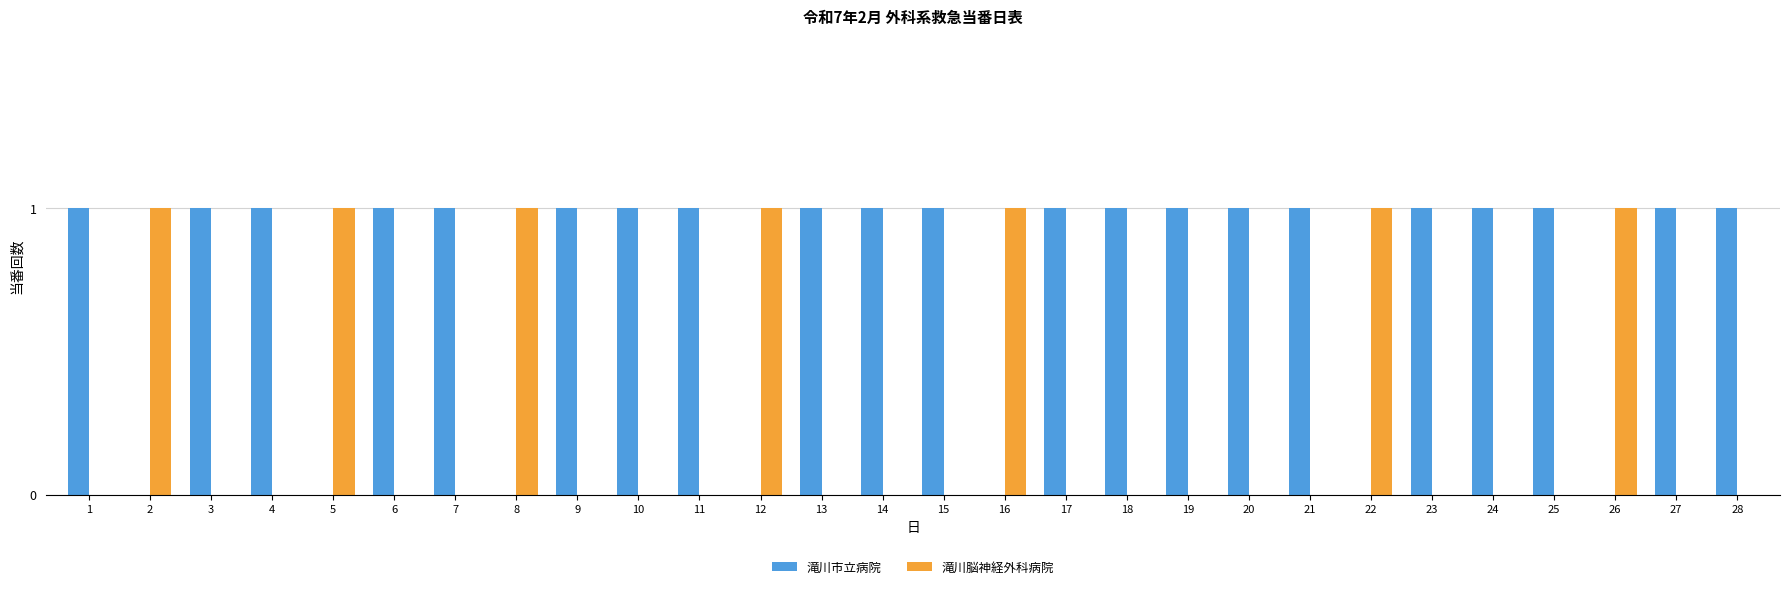

Is the value of 滝川市立病院 at 5 greater than the value of 滝川脳神経外科病院 at 22?

No